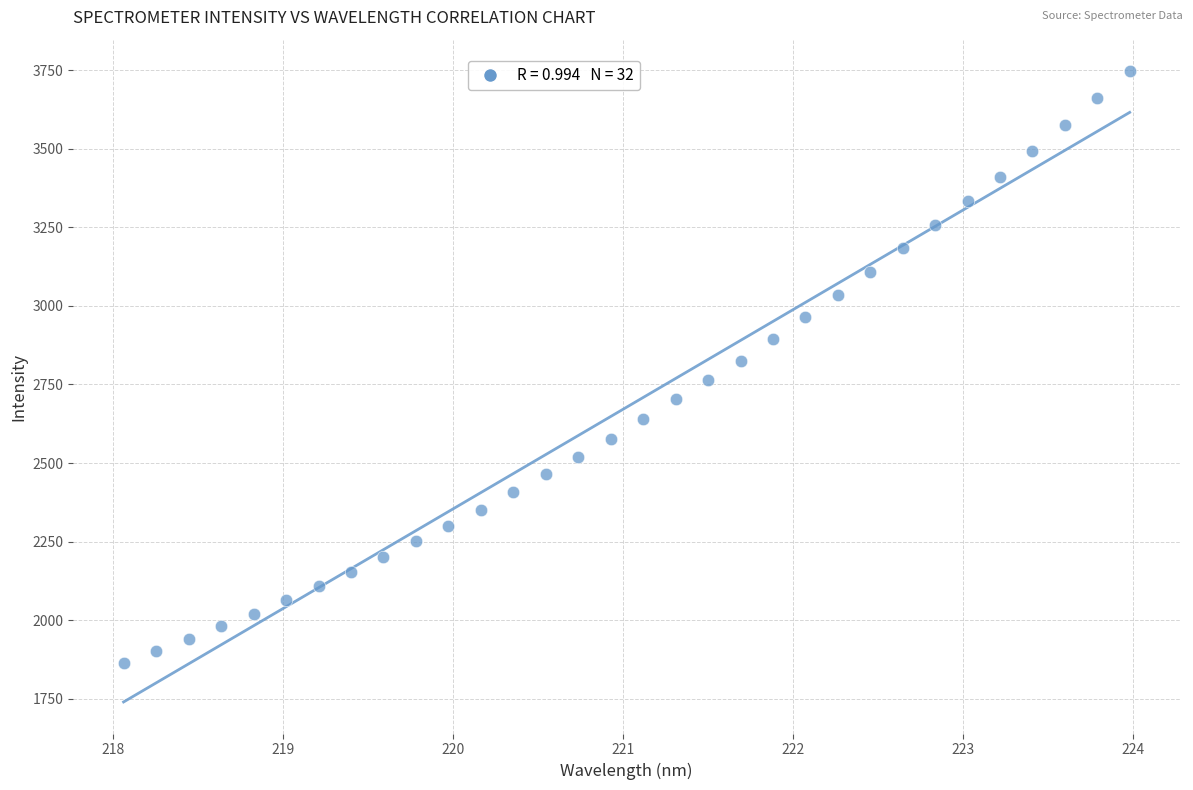

What is the range of X values (max minus min)?

5.9